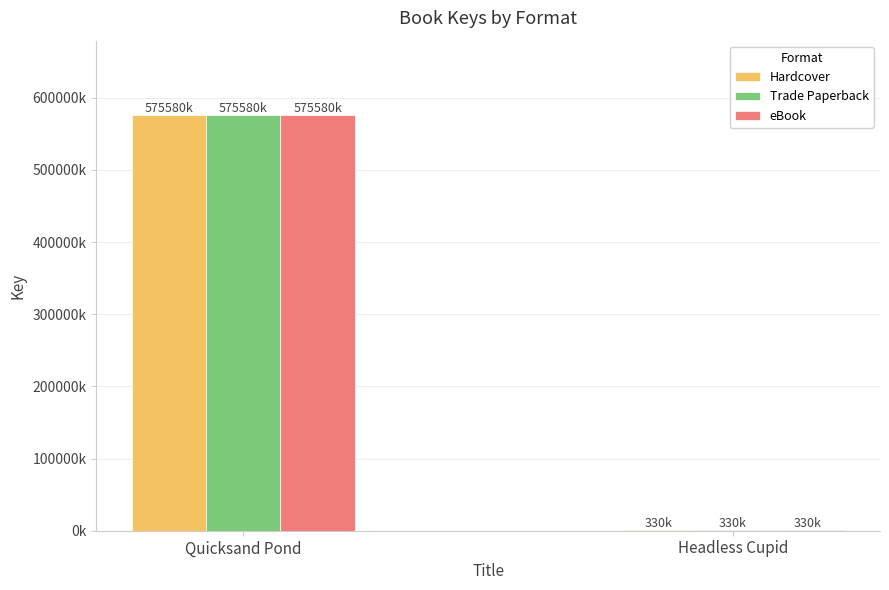

Read the eBook value at Quicksand Pond, to the nearest 10.

575579860